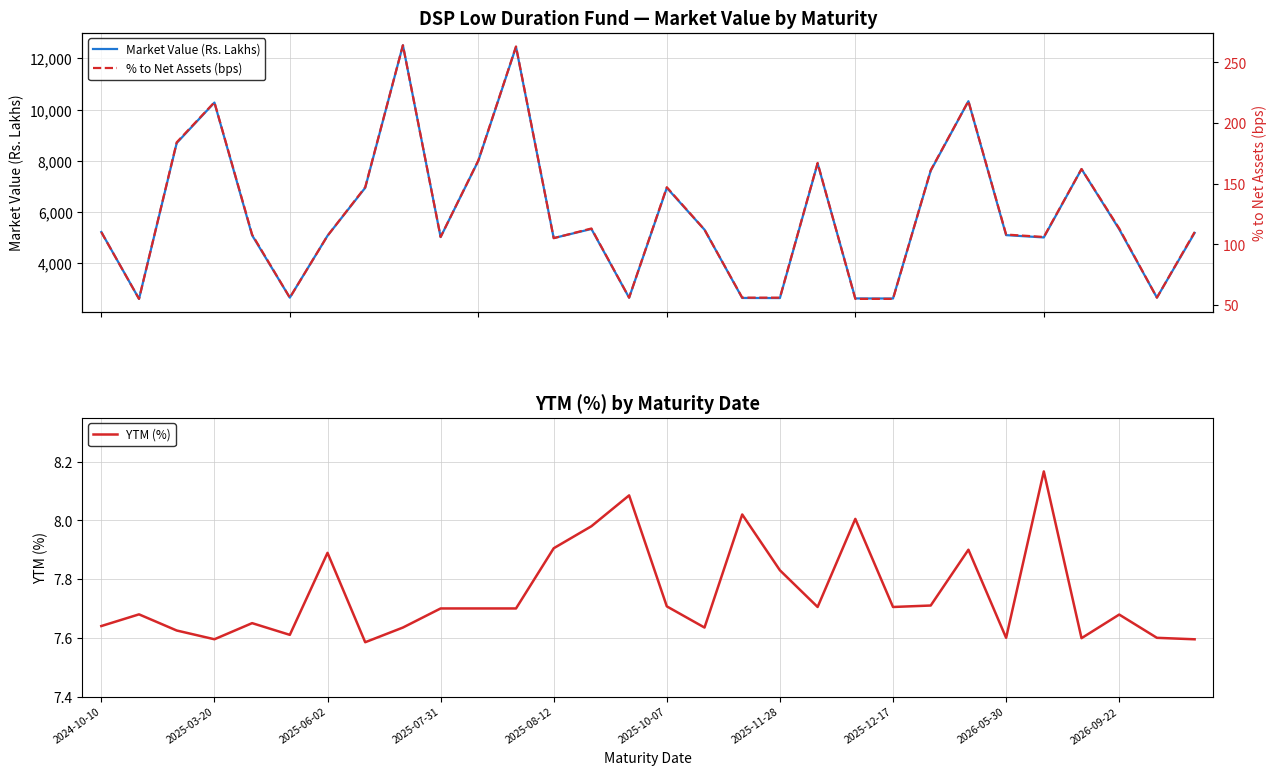

True or false: YTM (%) and % to Net Assets (bps) cross at least once.

False